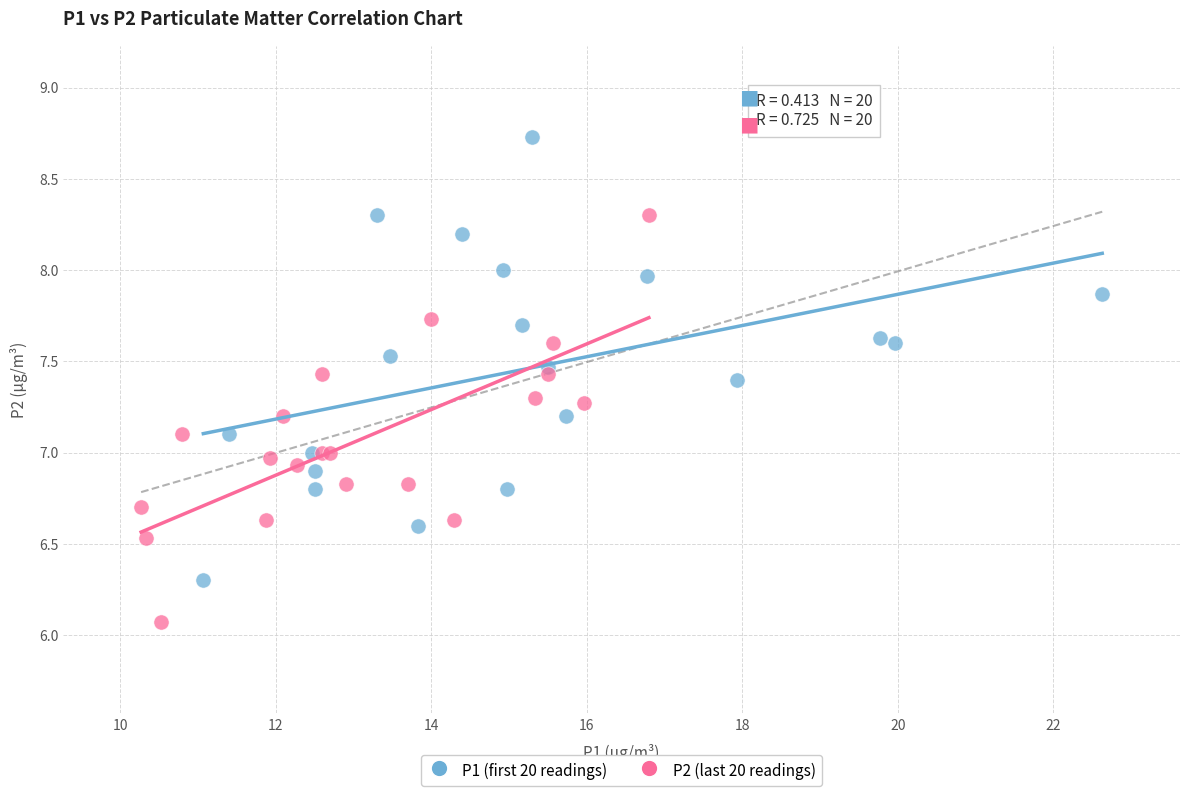

Which series reaches the maximum Y coordinate?

P1 (first 20 readings)